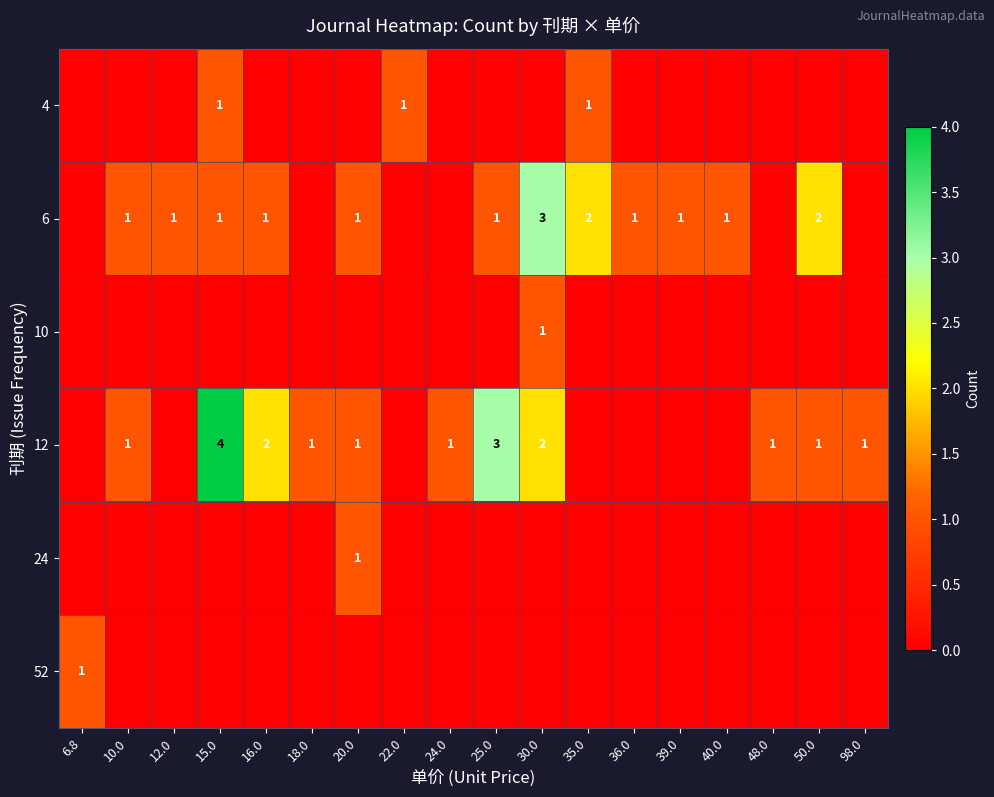

How many data points in 24 are above 0?

1